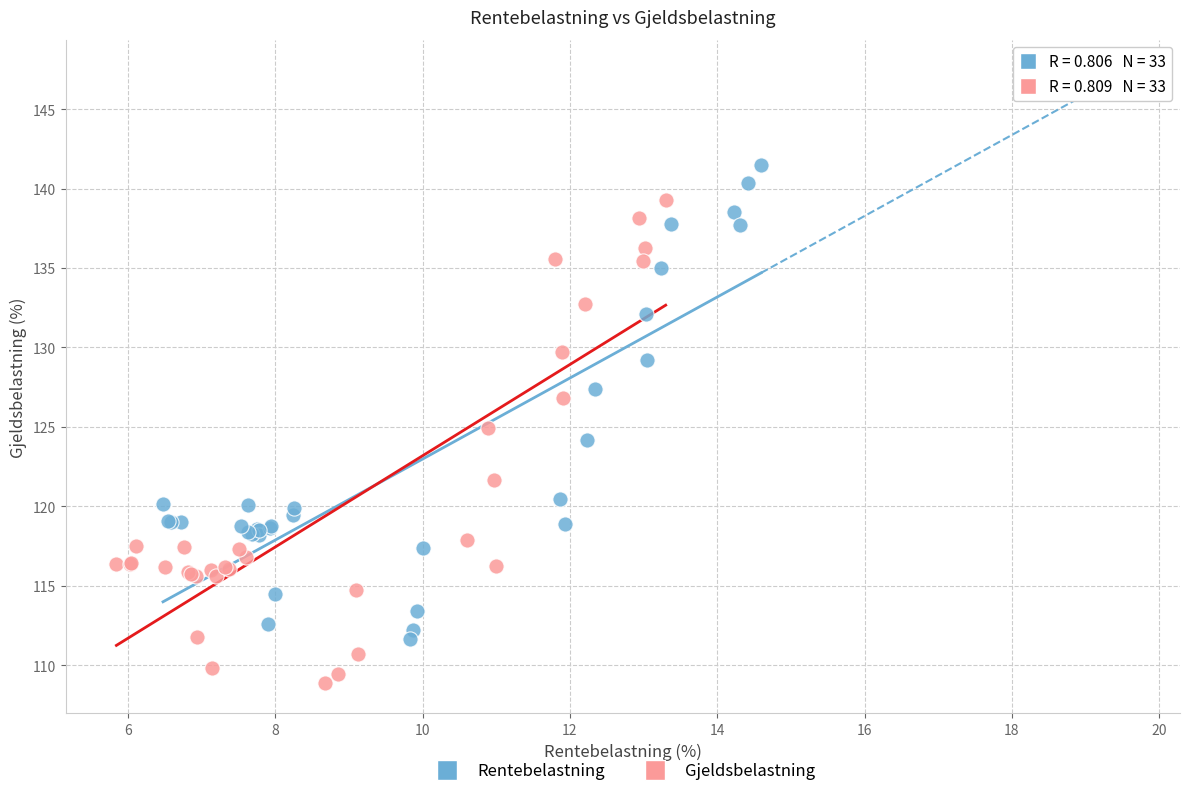

Which series reaches the minimum Y coordinate?

Gjeldsbelastning